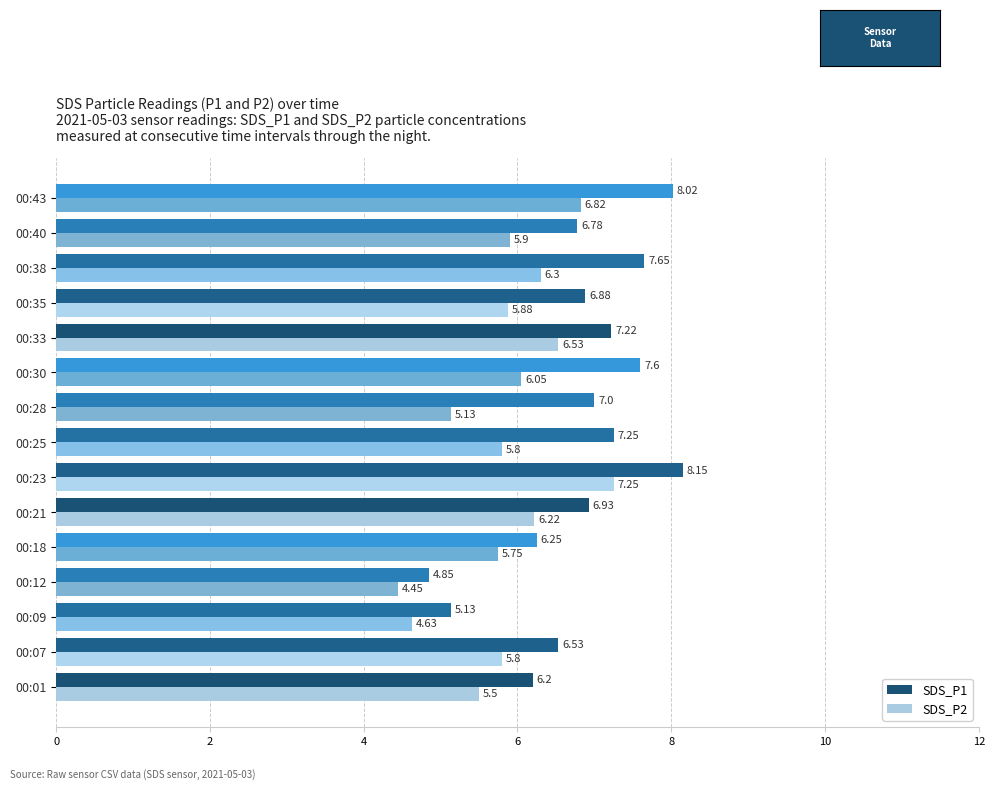

How many categories are shown in the chart?

15